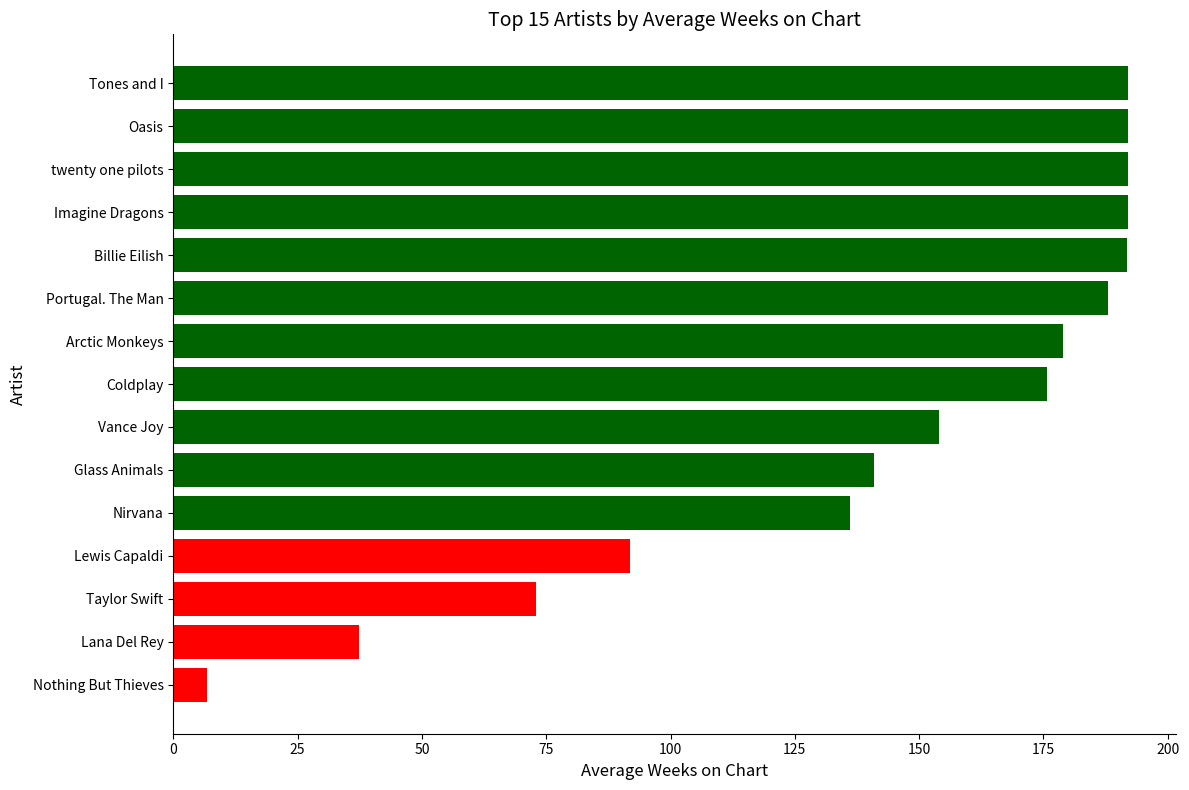

Where is the data nearest to the value 99?

Lewis Capaldi